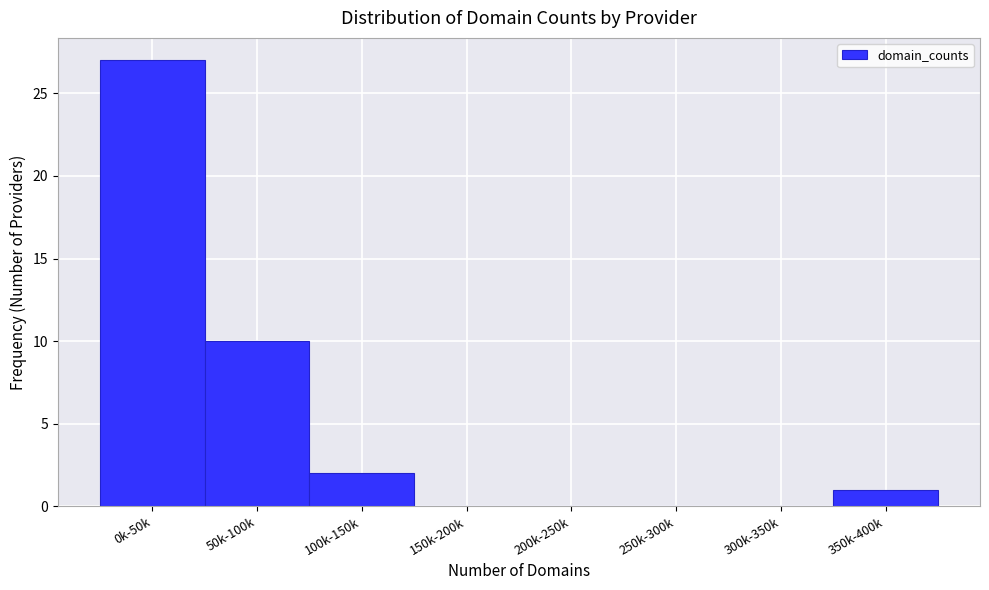

Reading left to right, transcribe all the data shown in this chart.

0k-50k=27	50k-100k=10	100k-150k=2	150k-200k=0	200k-250k=0	250k-300k=0	300k-350k=0	350k-400k=1